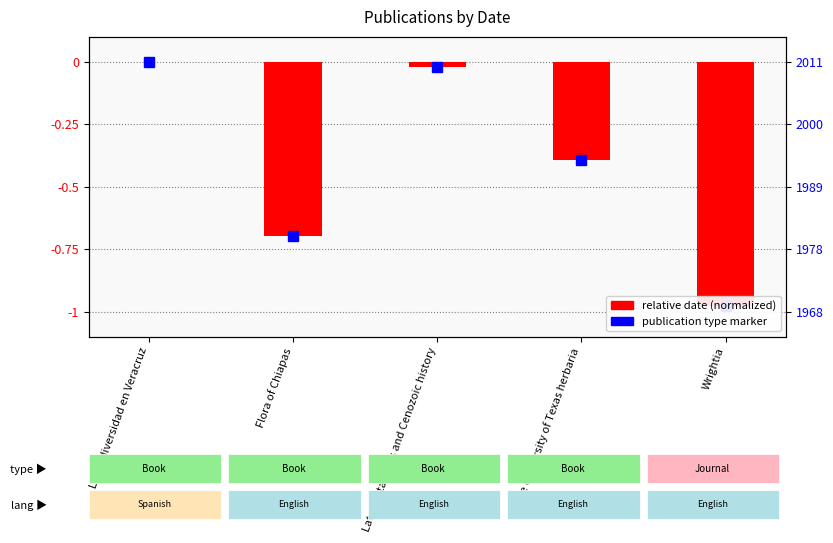

What is the difference between the maximum and minimum values?

1.0